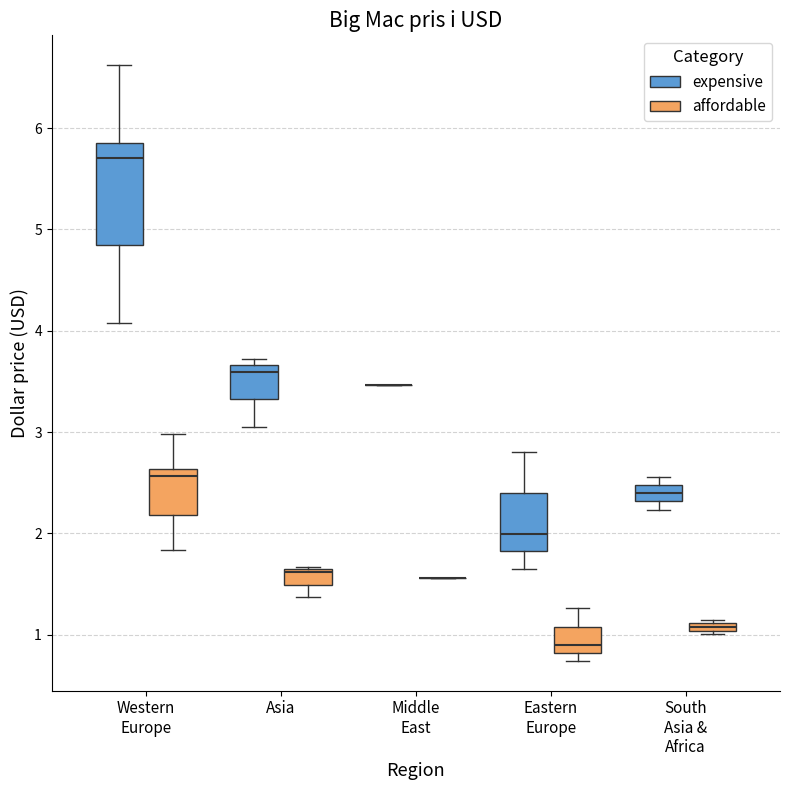

Comparing the boxes themselves (not the whiskers), which one is the tallest?

Western Europe (expensive)